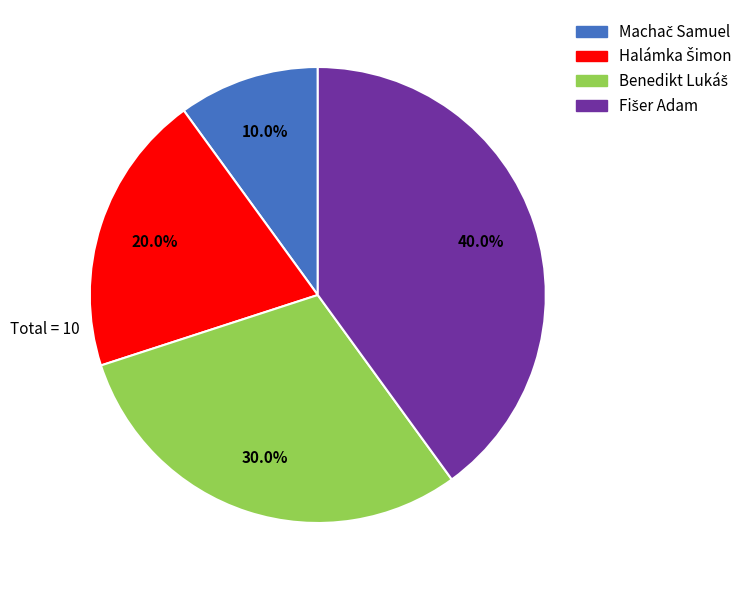

Is there a majority slice in this chart?

No